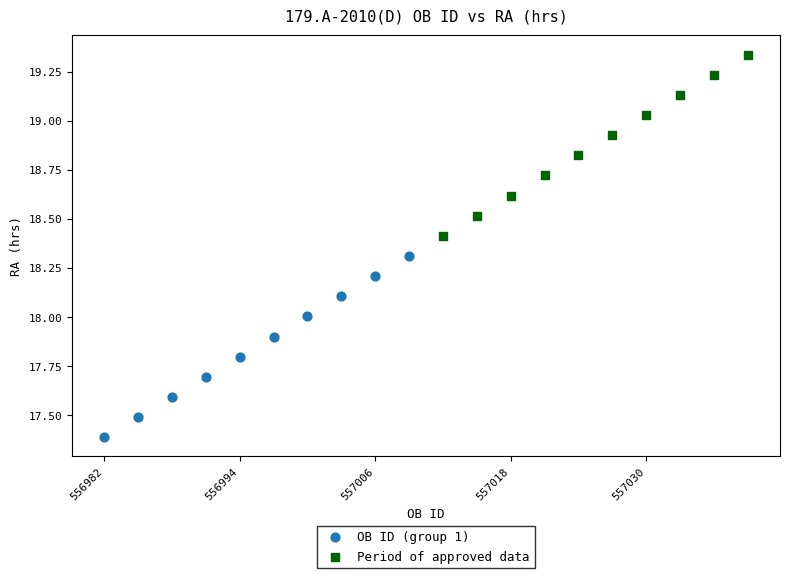

Which series reaches the minimum Y coordinate?

OB ID (group 1)